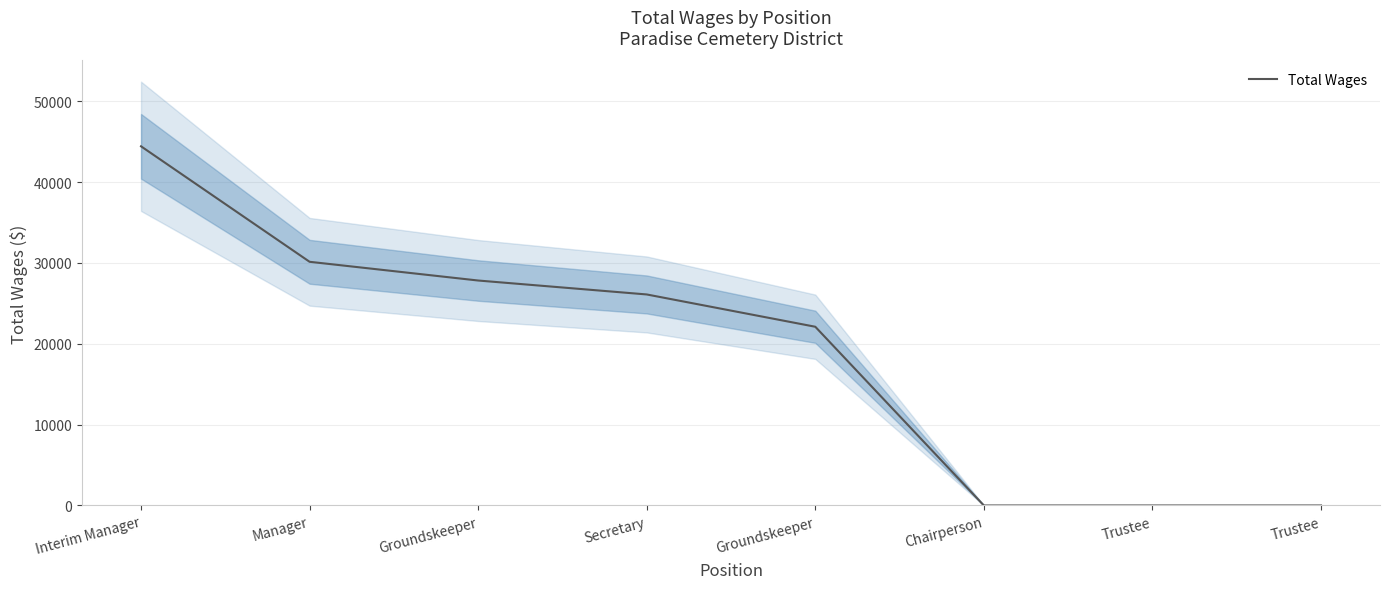

Reading left to right, list all the values displayed in this chart.

44424	30140	27824	26100	22105	0	0	0